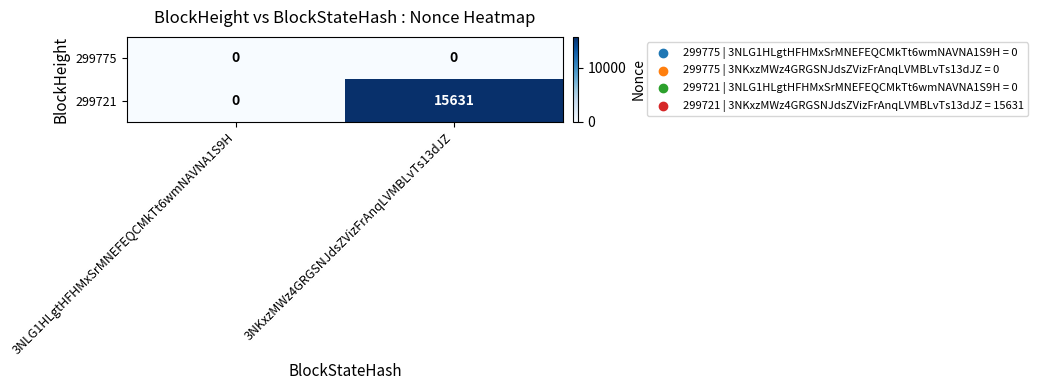

What is the difference between the maximum and minimum values in the 299721 series?

15631